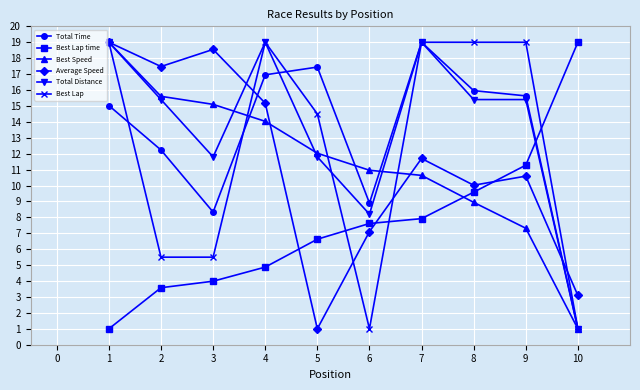

At which category does Best Lap reach its first local peak?

4